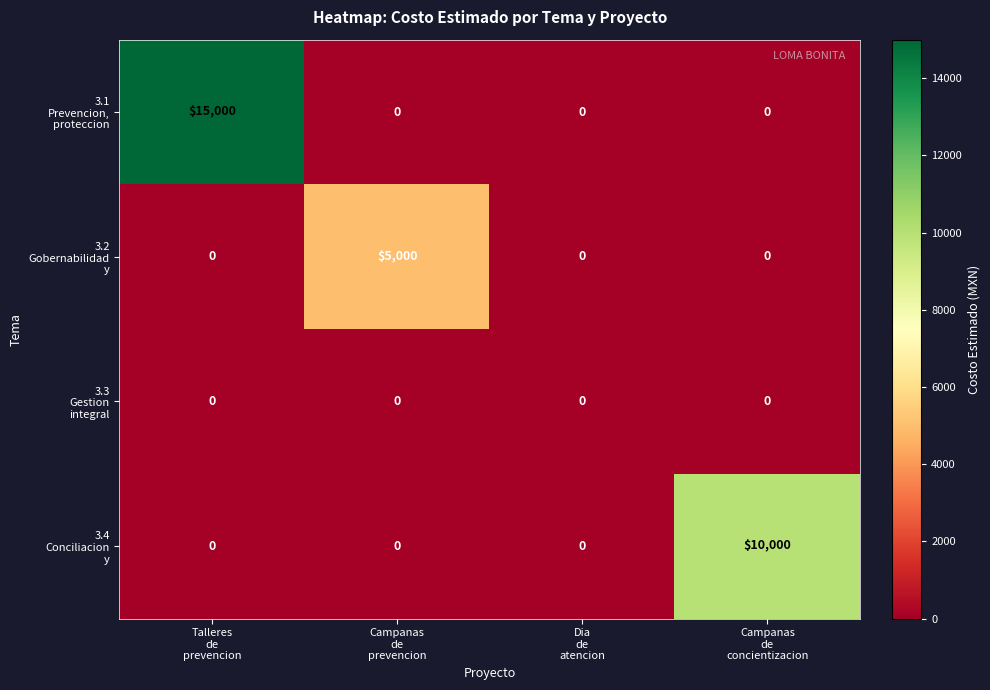

What is the maximum value shown in the chart?

15000